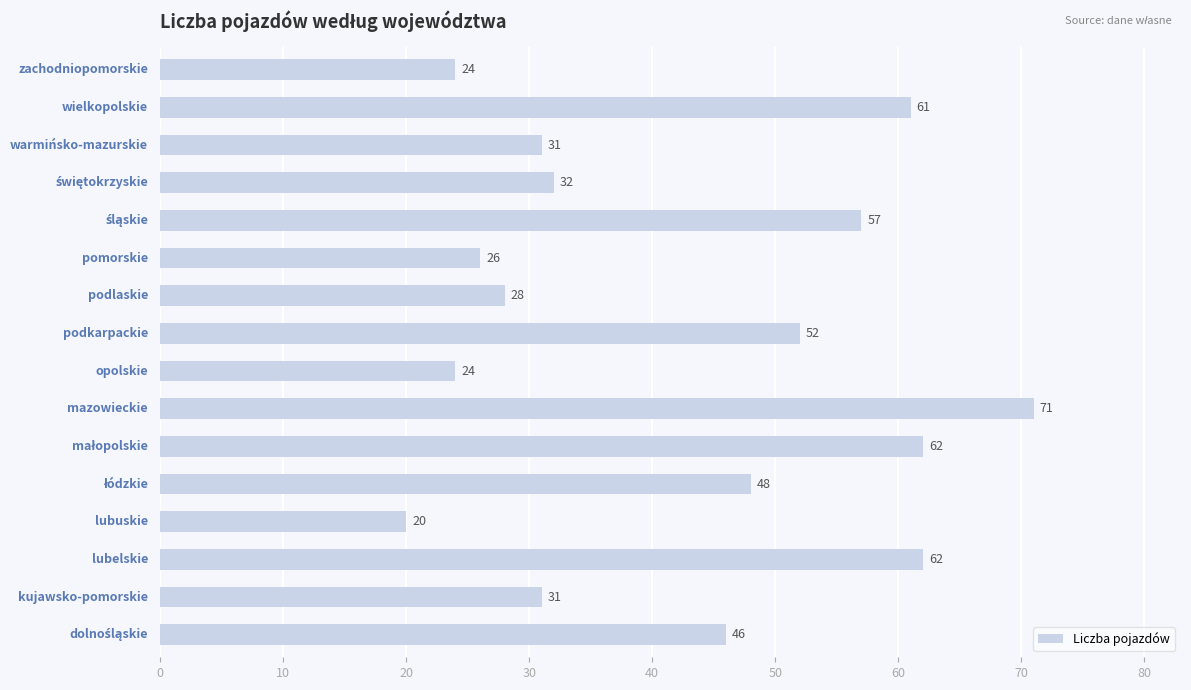

What is the smallest value displayed?

20